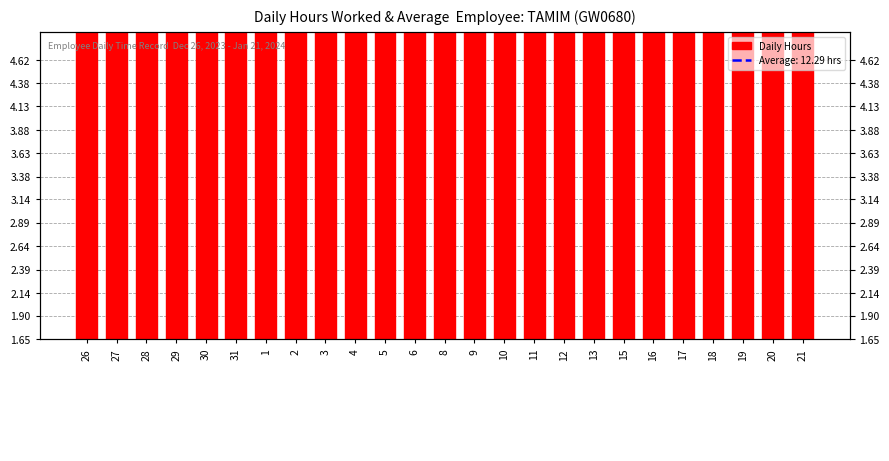

At which category does the chart reach its peak across all series?

9